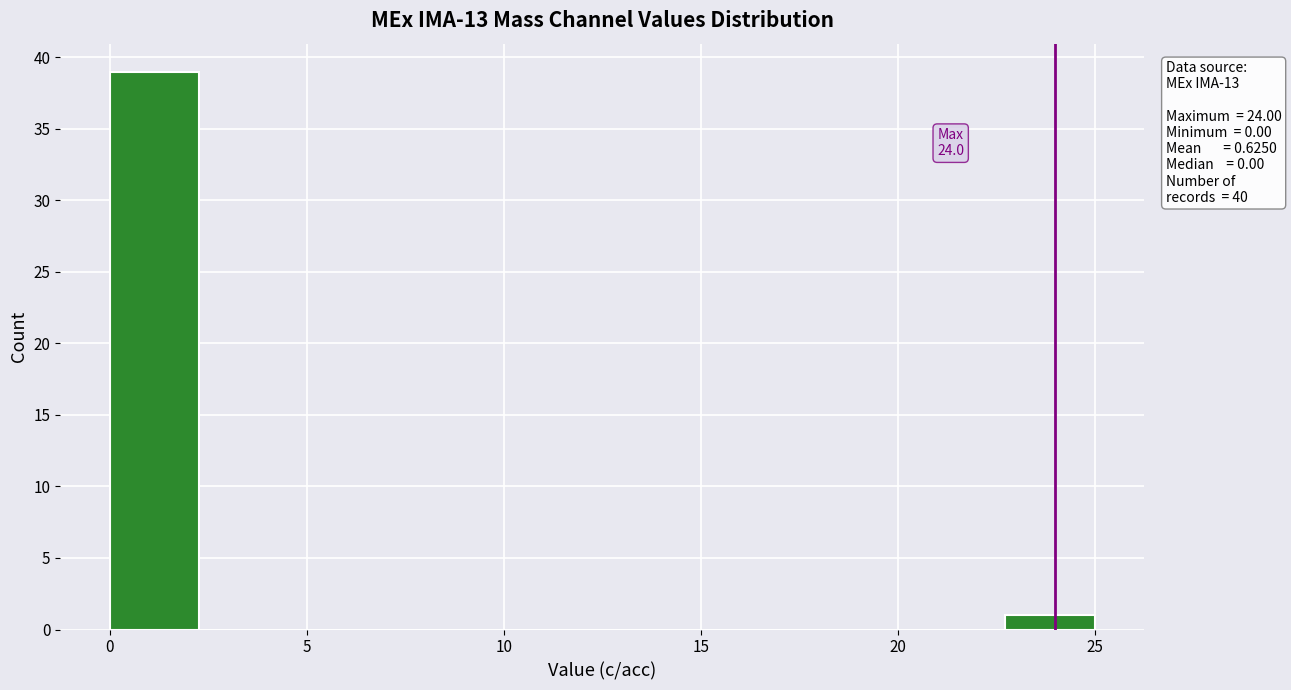

Over which range of the x-axis is the bar tallest?

0.0 to 2.5